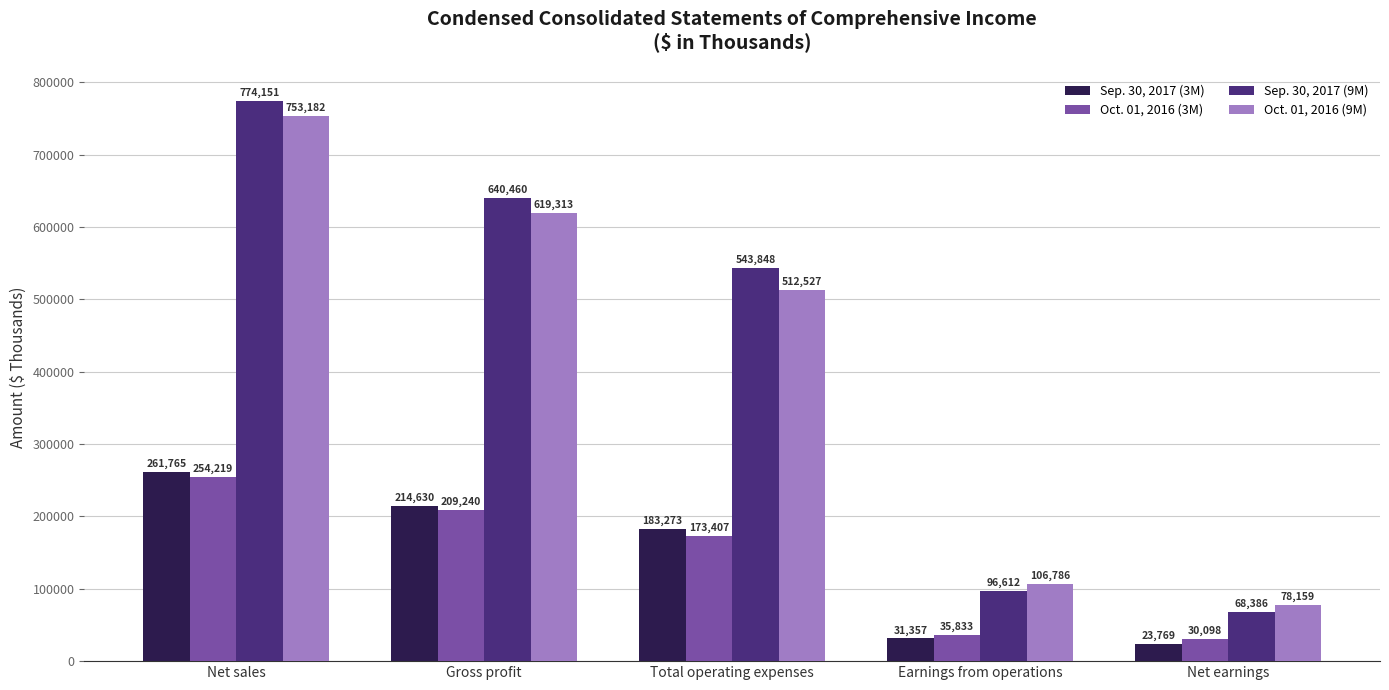

Reading left to right, list all the values displayed in this chart.

Sep. 30, 2017 (3M): Net sales=261765	Gross profit=214630	Total operating expenses=183273	Earnings from operations=31357	Net earnings=23769
Oct. 01, 2016 (3M): Net sales=254219	Gross profit=209240	Total operating expenses=173407	Earnings from operations=35833	Net earnings=30098
Sep. 30, 2017 (9M): Net sales=774151	Gross profit=640460	Total operating expenses=543848	Earnings from operations=96612	Net earnings=68386
Oct. 01, 2016 (9M): Net sales=753182	Gross profit=619313	Total operating expenses=512527	Earnings from operations=106786	Net earnings=78159